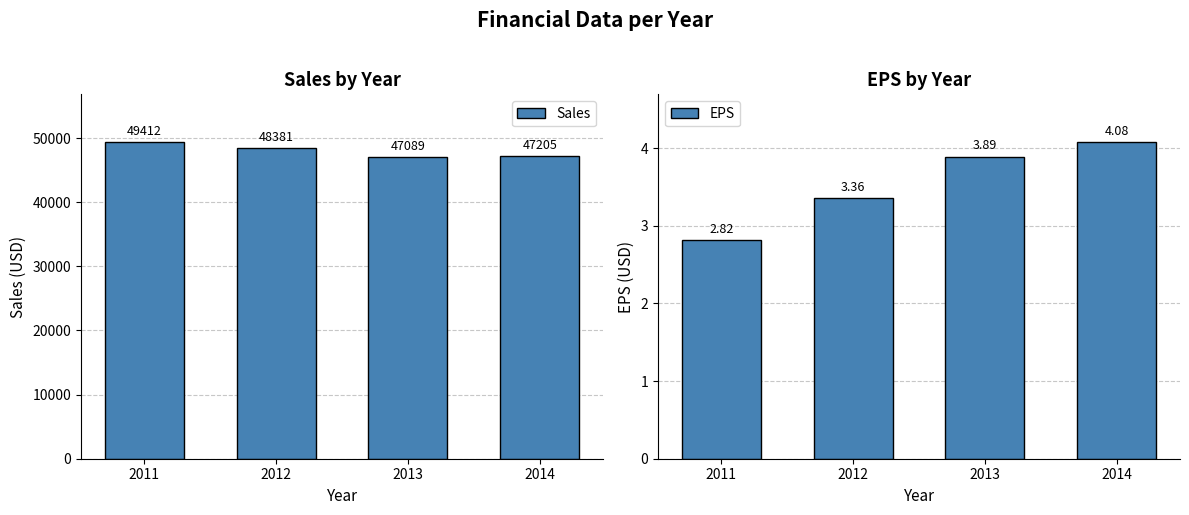

What is the difference between the Sales values at 2013 and 2014?

116